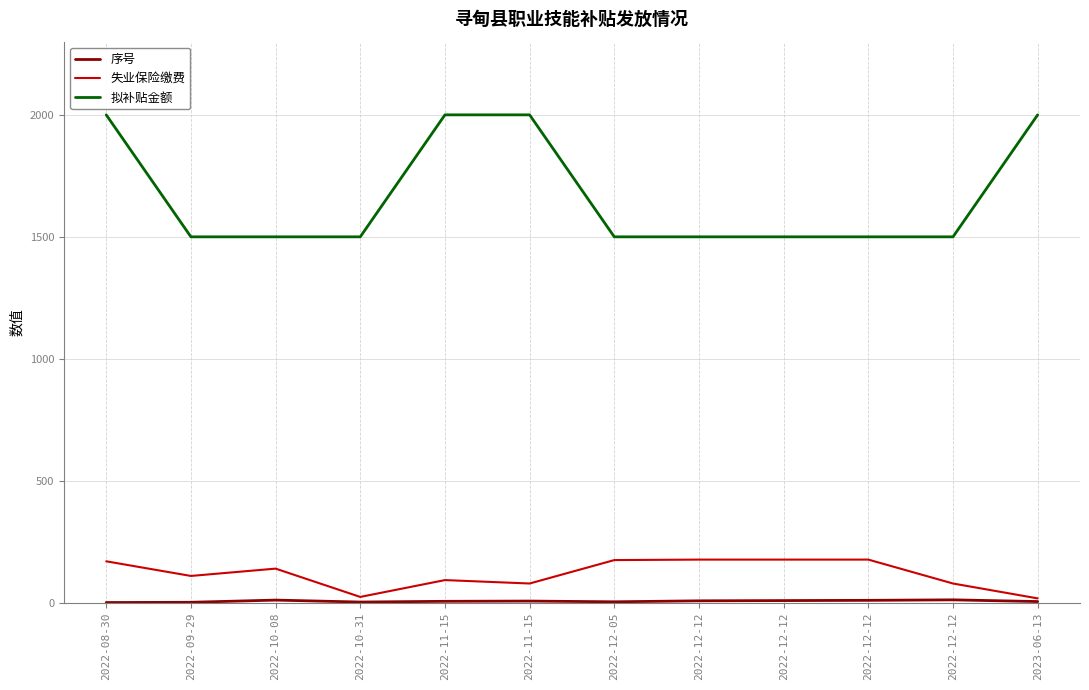

Rank the series at 2022-10-31 from highest to lowest value.

拟补贴金额, 失业保险缴费, 序号